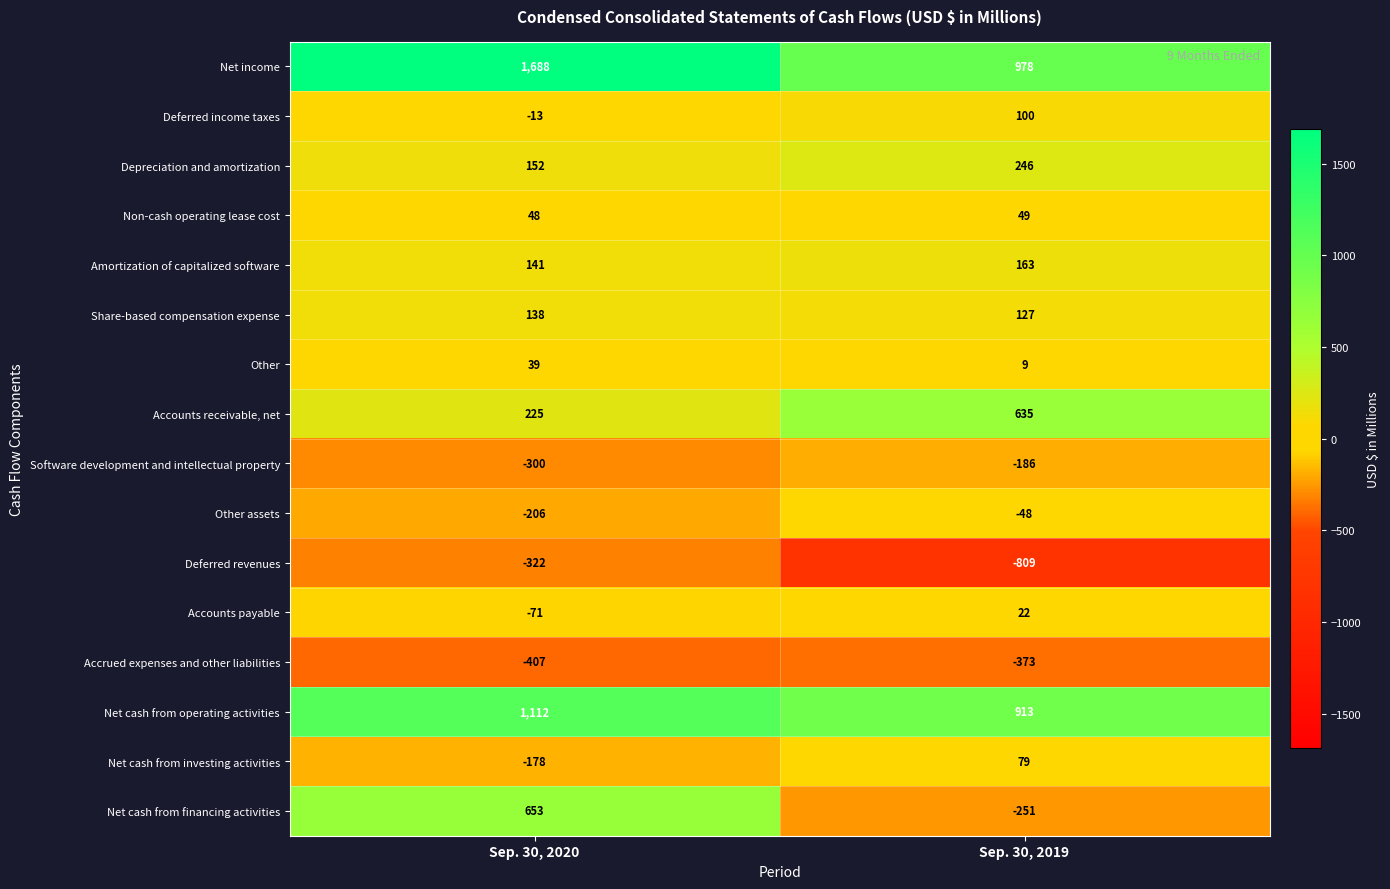

What is the approximate value of Net cash from financing activities at Sep. 30, 2019?

-251